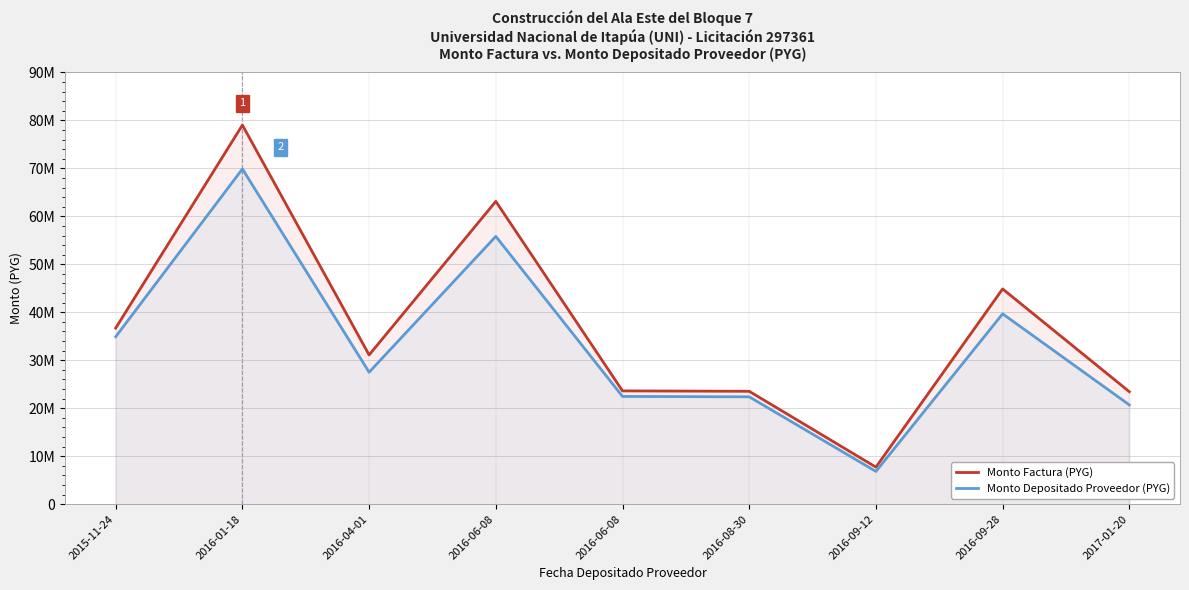

What is the spread (max minus min) of values at 2017-01-20?

2750213